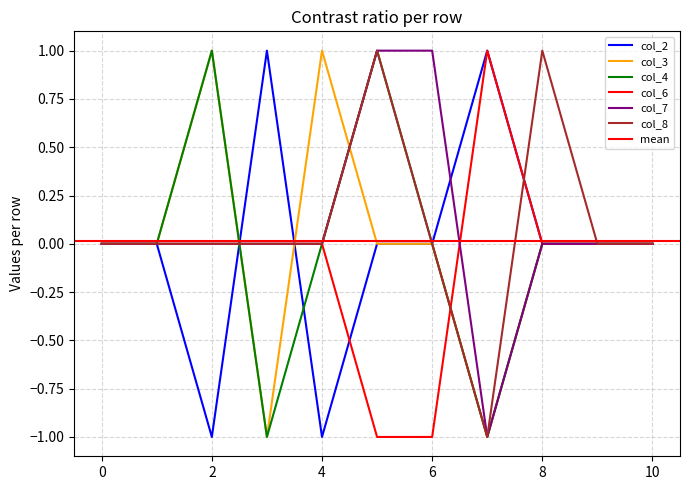

At 0, list the series in order from largest to smallest.

col_2, col_3, col_4, col_6, col_7, col_8